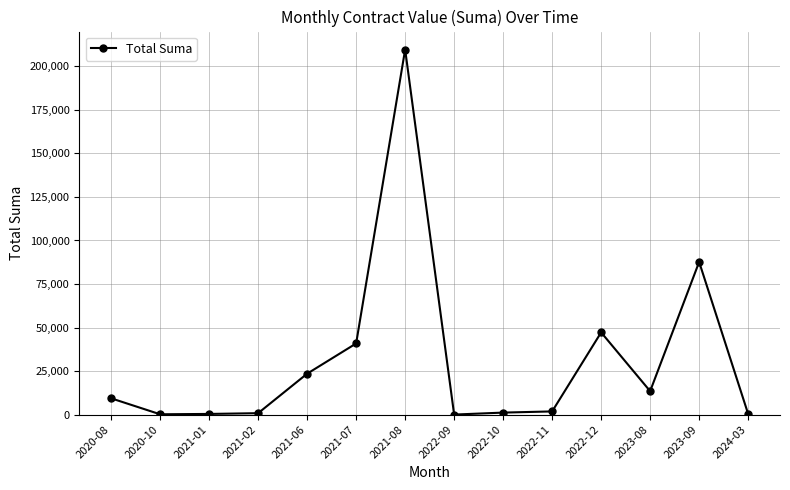

Which has a higher value, 2023-08 or 2023-09?

2023-09